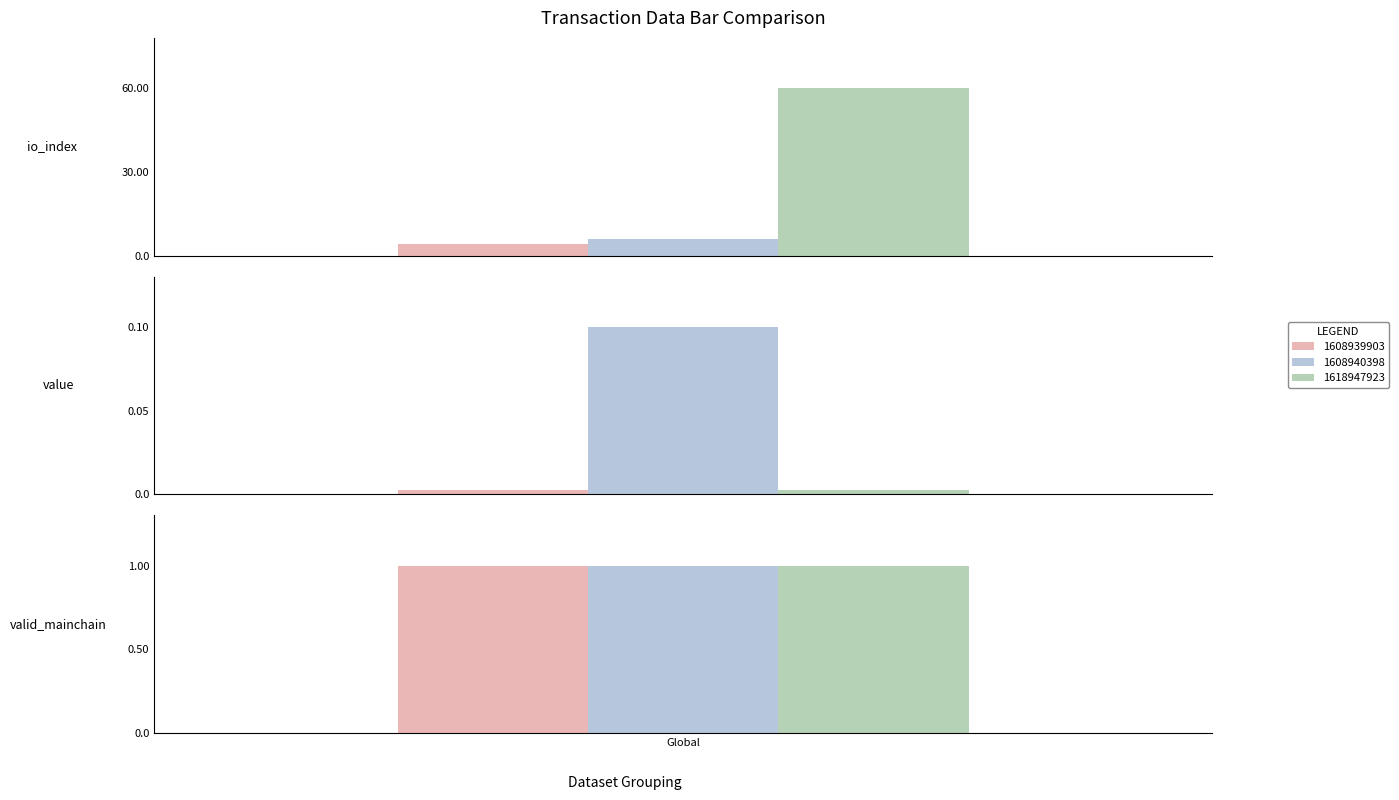

Rank the categories by io_index value from highest to lowest.

1618947923, 1608940398, 1608939903